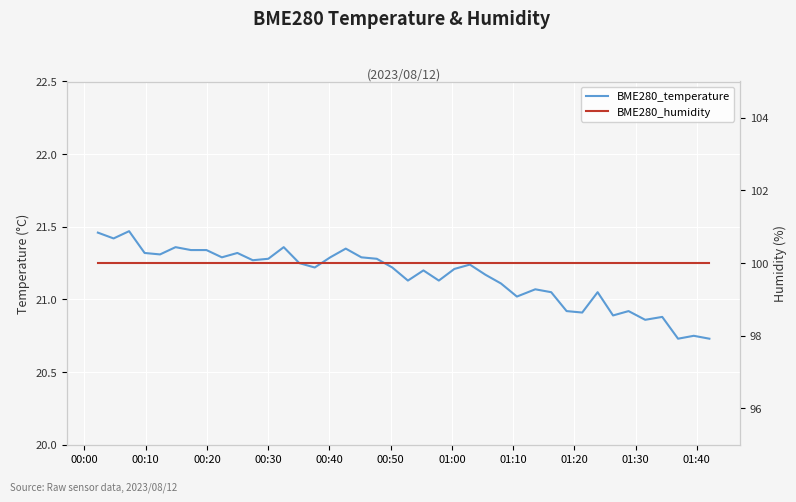

True or false: BME280_temperature and BME280_humidity intersect in this chart.

False